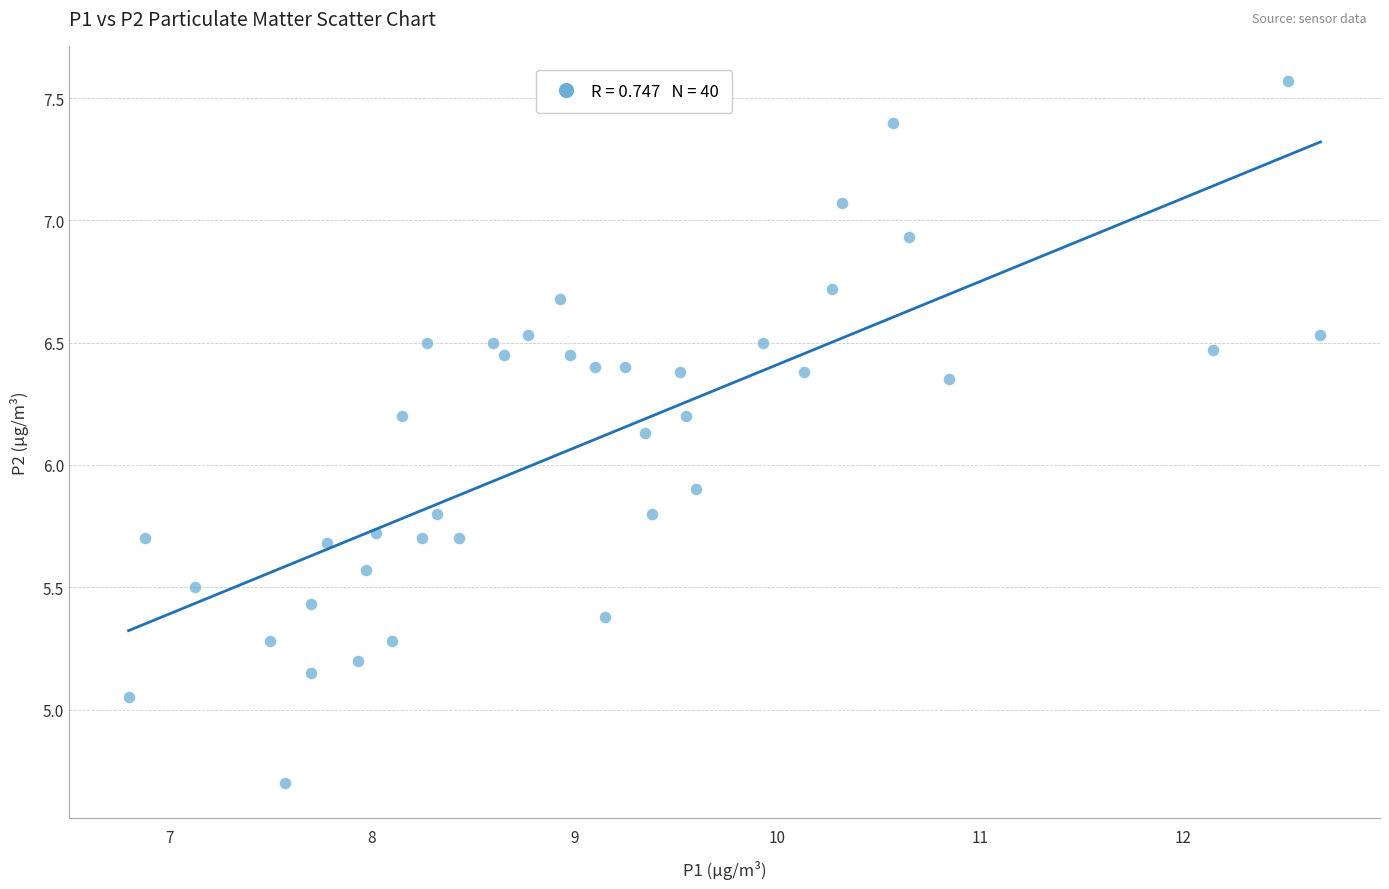

What is the range of X values (max minus min)?

5.9